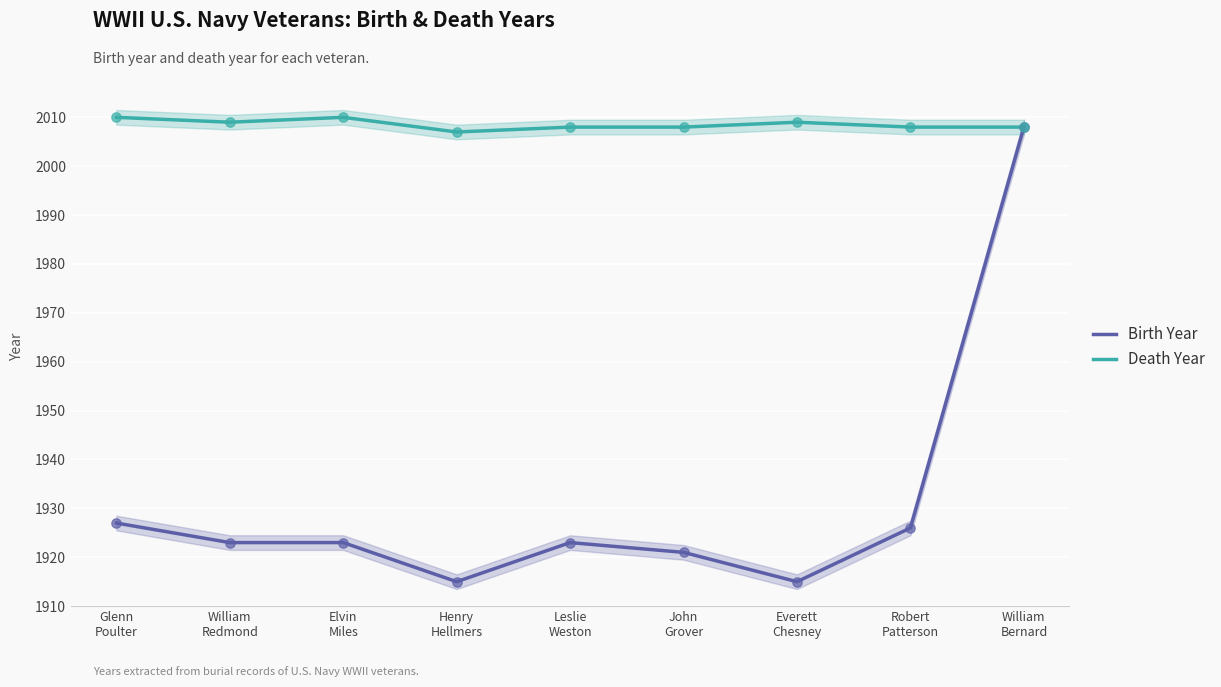

At how many categories does at least one series exceed 1915?

9